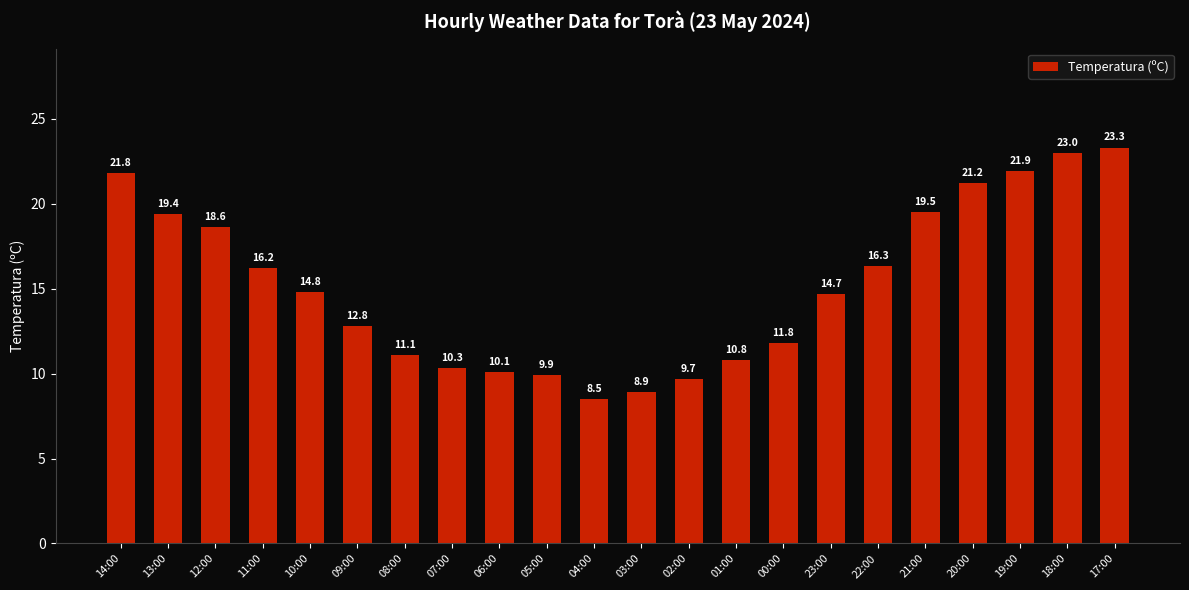

How many values are below 14?

10